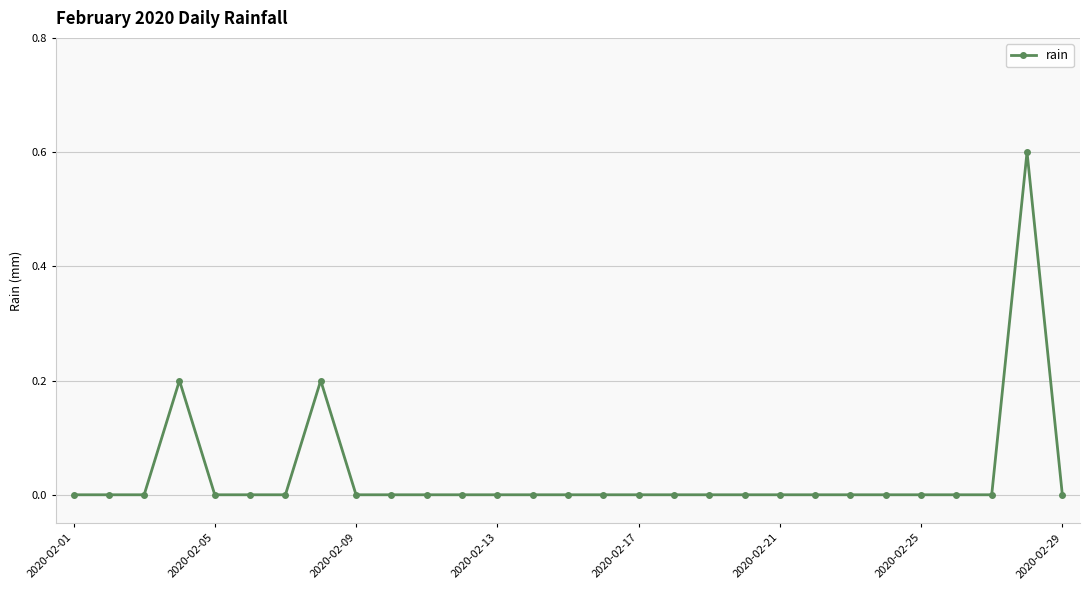

True or false: the data has more than 1 interior local peaks.

True